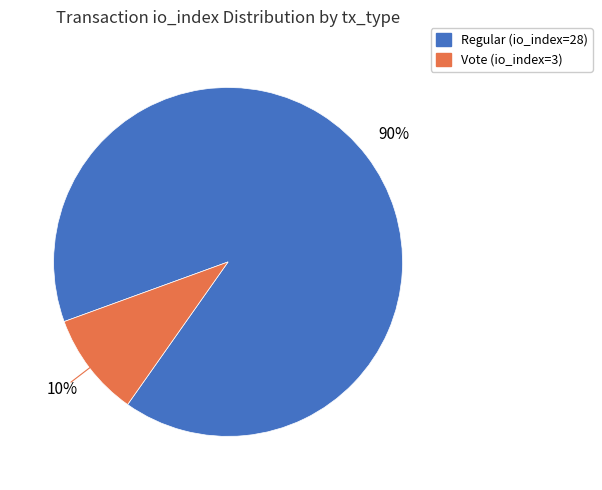

How many segments does this pie chart have?

2